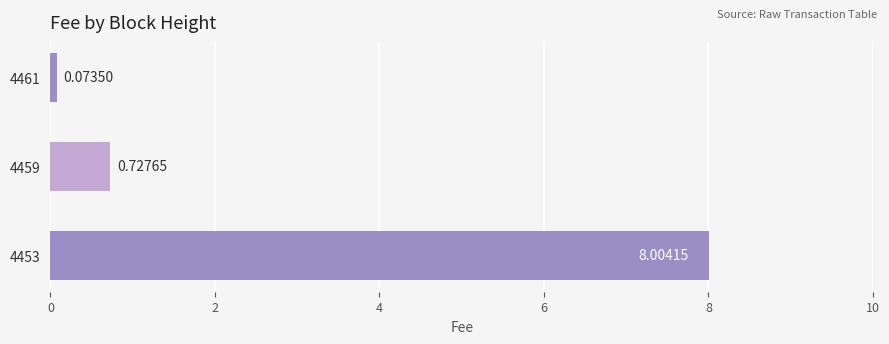

What is the maximum value shown in the chart?

8.0